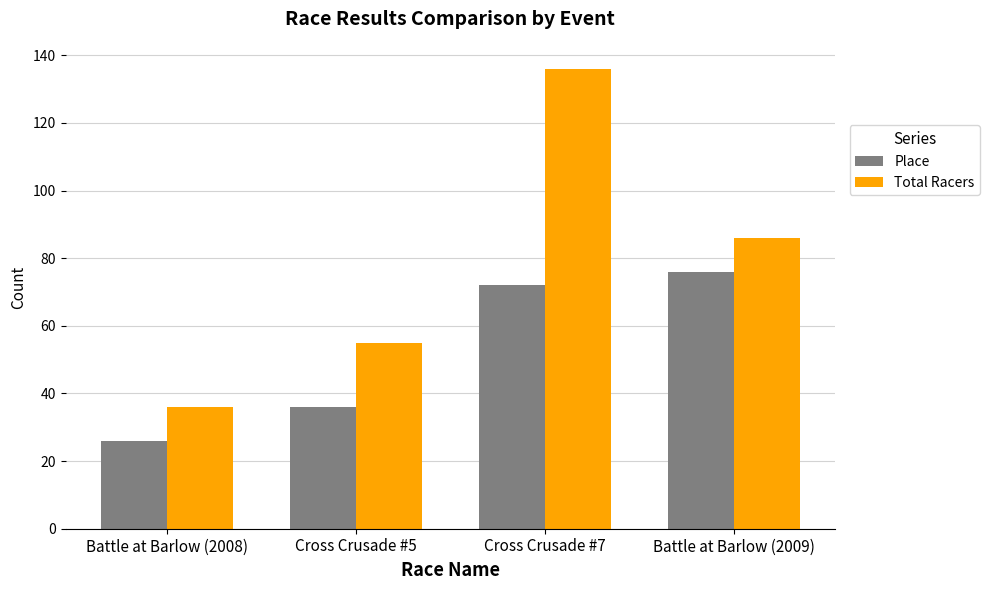

At which label does Total Racers first exceed 86?

Cross Crusade #7